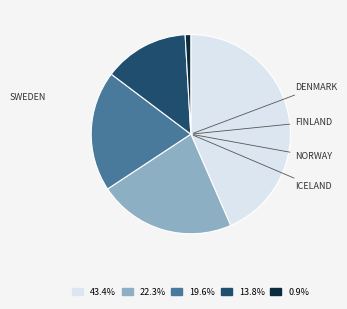

Is there any slice that represents more than half of the pie?

No